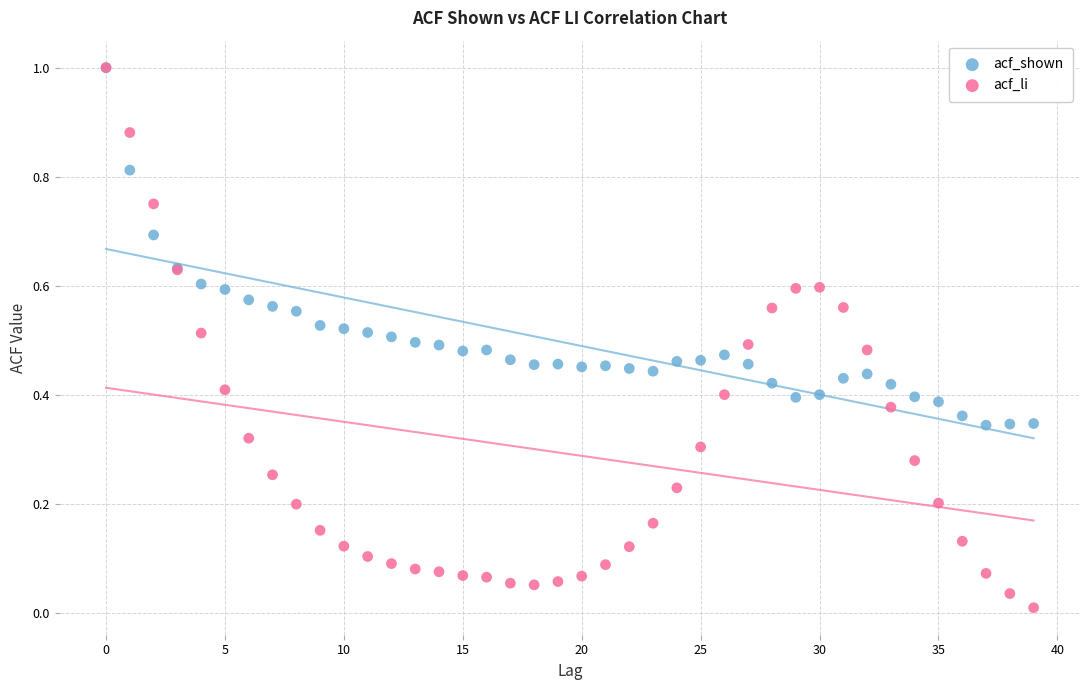

What are all the series names shown in the legend?

acf_shown, acf_li